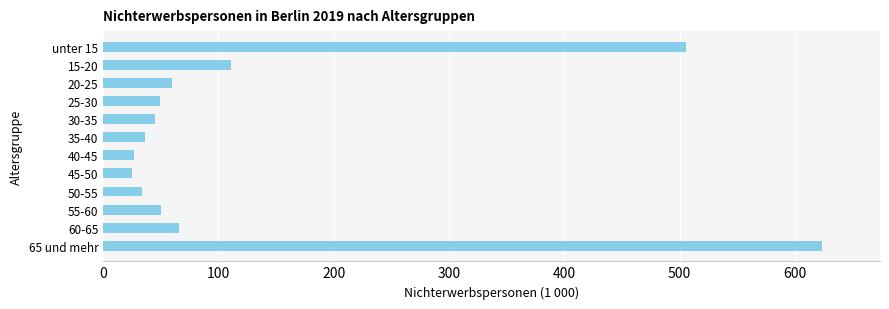

What is the change in value from 25-30 to 50-55?

-15.6